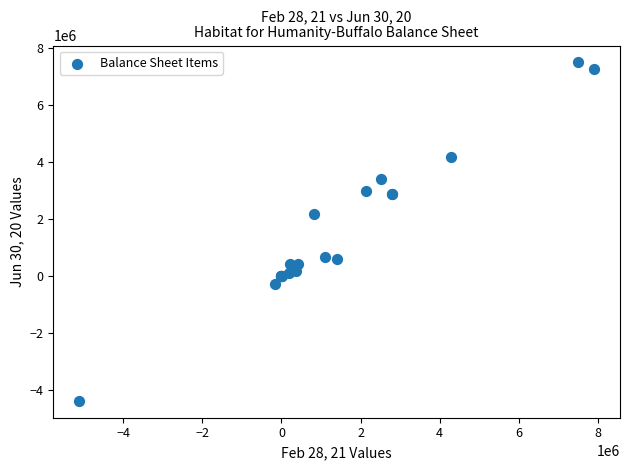

What Y value in the scatter plot is closest to 1558087?

2170495.8